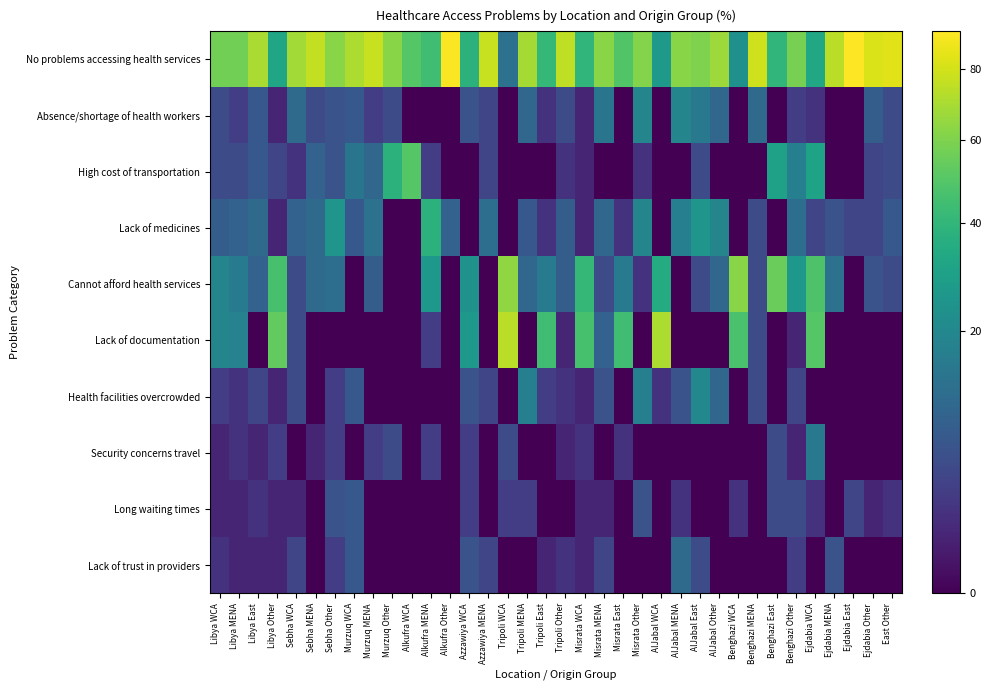

Reading left to right, extract all data points from this chart.

No problems accessing health services: Libya WCA=57	Libya MENA=57	Libya East=70	Libya Other=32	Sebha WCA=68	Sebha MENA=76	Sebha Other=62	Murzuq WCA=71	Murzuq MENA=77	Murzuq Other=62	Alkufra WCA=50	Alkufra MENA=44	Alkufra Other=91	Azzawiya WCA=38	Azzawiya MENA=77	Tripoli WCA=13	Tripoli MENA=69	Tripoli East=41	Tripoli Other=75	Misrata WCA=40	Misrata MENA=62	Misrata East=49	Misrata Other=61	AlJabal WCA=27	AlJabal MENA=62	AlJabal East=60	AlJabal Other=67	Benghazi WCA=23	Benghazi MENA=79	Benghazi East=40	Benghazi Other=58	Ejdabia WCA=33	Ejdabia MENA=74	Ejdabia East=92	Ejdabia Other=82	East Other=84
Absence/shortage of health workers: Libya WCA=5	Libya MENA=3	Libya East=7	Libya Other=1	Sebha WCA=11	Sebha MENA=5	Sebha Other=6	Murzuq WCA=7	Murzuq MENA=3	Murzuq Other=5	Alkufra WCA=0	Alkufra MENA=0	Alkufra Other=0	Azzawiya WCA=6	Azzawiya MENA=4	Tripoli WCA=0	Tripoli MENA=10	Tripoli East=2	Tripoli Other=5	Misrata WCA=1	Misrata MENA=14	Misrata East=0	Misrata Other=19	AlJabal WCA=0	AlJabal MENA=19	AlJabal East=15	AlJabal Other=10	Benghazi WCA=0	Benghazi MENA=11	Benghazi East=0	Benghazi Other=3	Ejdabia WCA=2	Ejdabia MENA=0	Ejdabia East=0	Ejdabia Other=8	East Other=5
High cost of transportation: Libya WCA=5	Libya MENA=5	Libya East=7	Libya Other=4	Sebha WCA=2	Sebha MENA=9	Sebha Other=6	Murzuq WCA=14	Murzuq MENA=10	Murzuq Other=38	Alkufra WCA=50	Alkufra MENA=3	Alkufra Other=0	Azzawiya WCA=0	Azzawiya MENA=4	Tripoli WCA=0	Tripoli MENA=0	Tripoli East=0	Tripoli Other=2	Misrata WCA=1	Misrata MENA=0	Misrata East=0	Misrata Other=2	AlJabal WCA=0	AlJabal MENA=0	AlJabal East=5	AlJabal Other=0	Benghazi WCA=0	Benghazi MENA=0	Benghazi East=30	Benghazi Other=17	Ejdabia WCA=31	Ejdabia MENA=0	Ejdabia East=0	Ejdabia Other=4	East Other=5
Lack of medicines: Libya WCA=8	Libya MENA=9	Libya East=11	Libya Other=1	Sebha WCA=9	Sebha MENA=11	Sebha Other=25	Murzuq WCA=7	Murzuq MENA=13	Murzuq Other=0	Alkufra WCA=0	Alkufra MENA=38	Alkufra Other=9	Azzawiya WCA=0	Azzawiya MENA=12	Tripoli WCA=0	Tripoli MENA=7	Tripoli East=2	Tripoli Other=8	Misrata WCA=1	Misrata MENA=10	Misrata East=2	Misrata Other=19	AlJabal WCA=0	AlJabal MENA=17	AlJabal East=25	AlJabal Other=19	Benghazi WCA=0	Benghazi MENA=5	Benghazi East=0	Benghazi Other=12	Ejdabia WCA=4	Ejdabia MENA=6	Ejdabia East=4	Ejdabia Other=4	East Other=7
Cannot afford health services: Libya WCA=19	Libya MENA=16	Libya East=9	Libya Other=46	Sebha WCA=5	Sebha MENA=11	Sebha Other=12	Murzuq WCA=0	Murzuq MENA=8	Murzuq Other=0	Alkufra WCA=0	Alkufra MENA=26	Alkufra Other=0	Azzawiya WCA=24	Azzawiya MENA=0	Tripoli WCA=64	Tripoli MENA=10	Tripoli East=16	Tripoli Other=8	Misrata WCA=41	Misrata MENA=5	Misrata East=16	Misrata Other=2	AlJabal WCA=35	AlJabal MENA=0	AlJabal East=5	AlJabal Other=10	Benghazi WCA=62	Benghazi MENA=5	Benghazi East=55	Benghazi Other=26	Ejdabia WCA=48	Ejdabia MENA=13	Ejdabia East=0	Ejdabia Other=6	East Other=5
Lack of documentation: Libya WCA=19	Libya MENA=18	Libya East=0	Libya Other=53	Sebha WCA=5	Sebha MENA=0	Sebha Other=0	Murzuq WCA=0	Murzuq MENA=0	Murzuq Other=0	Alkufra WCA=0	Alkufra MENA=3	Alkufra Other=0	Azzawiya WCA=26	Azzawiya MENA=0	Tripoli WCA=74	Tripoli MENA=0	Tripoli East=44	Tripoli Other=1	Misrata WCA=46	Misrata MENA=9	Misrata East=44	Misrata Other=0	AlJabal WCA=71	AlJabal MENA=0	AlJabal East=0	AlJabal Other=0	Benghazi WCA=47	Benghazi MENA=5	Benghazi East=0	Benghazi Other=1	Ejdabia WCA=50	Ejdabia MENA=0	Ejdabia East=0	Ejdabia Other=0	East Other=0
Health facilities overcrowded: Libya WCA=3	Libya MENA=2	Libya East=4	Libya Other=1	Sebha WCA=5	Sebha MENA=0	Sebha Other=3	Murzuq WCA=7	Murzuq MENA=0	Murzuq Other=0	Alkufra WCA=0	Alkufra MENA=0	Alkufra Other=0	Azzawiya WCA=6	Azzawiya MENA=4	Tripoli WCA=0	Tripoli MENA=17	Tripoli East=3	Tripoli Other=2	Misrata WCA=1	Misrata MENA=6	Misrata East=0	Misrata Other=17	AlJabal WCA=2	AlJabal MENA=6	AlJabal East=20	AlJabal Other=10	Benghazi WCA=0	Benghazi MENA=5	Benghazi East=0	Benghazi Other=4	Ejdabia WCA=0	Ejdabia MENA=0	Ejdabia East=0	Ejdabia Other=0	East Other=0
Security concerns travel: Libya WCA=1	Libya MENA=2	Libya East=1	Libya Other=3	Sebha WCA=0	Sebha MENA=1	Sebha Other=3	Murzuq WCA=0	Murzuq MENA=3	Murzuq Other=5	Alkufra WCA=0	Alkufra MENA=3	Alkufra Other=0	Azzawiya WCA=3	Azzawiya MENA=0	Tripoli WCA=5	Tripoli MENA=0	Tripoli East=0	Tripoli Other=1	Misrata WCA=2	Misrata MENA=0	Misrata East=2	Misrata Other=0	AlJabal WCA=0	AlJabal MENA=0	AlJabal East=0	AlJabal Other=0	Benghazi WCA=0	Benghazi MENA=0	Benghazi East=5	Benghazi Other=1	Ejdabia WCA=15	Ejdabia MENA=0	Ejdabia East=0	Ejdabia Other=0	East Other=0
Long waiting times: Libya WCA=1	Libya MENA=1	Libya East=2	Libya Other=1	Sebha WCA=1	Sebha MENA=0	Sebha Other=6	Murzuq WCA=7	Murzuq MENA=0	Murzuq Other=0	Alkufra WCA=0	Alkufra MENA=0	Alkufra Other=0	Azzawiya WCA=3	Azzawiya MENA=0	Tripoli WCA=3	Tripoli MENA=3	Tripoli East=0	Tripoli Other=0	Misrata WCA=1	Misrata MENA=1	Misrata East=0	Misrata Other=6	AlJabal WCA=0	AlJabal MENA=2	AlJabal East=0	AlJabal Other=0	Benghazi WCA=2	Benghazi MENA=0	Benghazi East=5	Benghazi Other=5	Ejdabia WCA=2	Ejdabia MENA=0	Ejdabia East=4	Ejdabia Other=1	East Other=2
Lack of trust in providers: Libya WCA=2	Libya MENA=1	Libya East=1	Libya Other=1	Sebha WCA=4	Sebha MENA=0	Sebha Other=3	Murzuq WCA=7	Murzuq MENA=0	Murzuq Other=0	Alkufra WCA=0	Alkufra MENA=0	Alkufra Other=0	Azzawiya WCA=6	Azzawiya MENA=4	Tripoli WCA=0	Tripoli MENA=0	Tripoli East=1	Tripoli Other=2	Misrata WCA=1	Misrata MENA=4	Misrata East=0	Misrata Other=0	AlJabal WCA=0	AlJabal MENA=11	AlJabal East=5	AlJabal Other=0	Benghazi WCA=0	Benghazi MENA=0	Benghazi East=0	Benghazi Other=3	Ejdabia WCA=0	Ejdabia MENA=6	Ejdabia East=0	Ejdabia Other=0	East Other=0